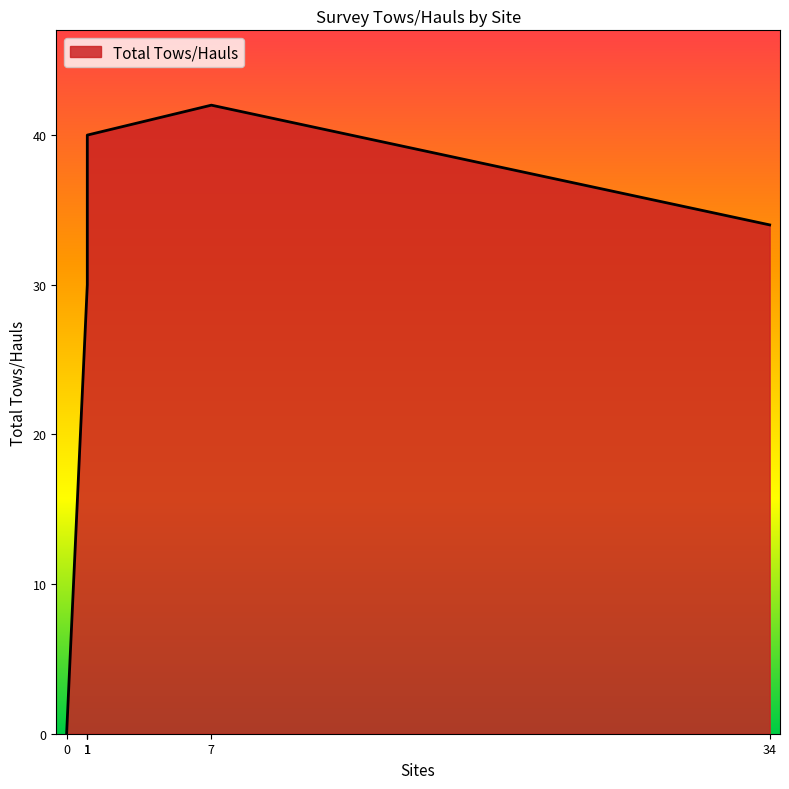

How many lines are shown in the chart?

1